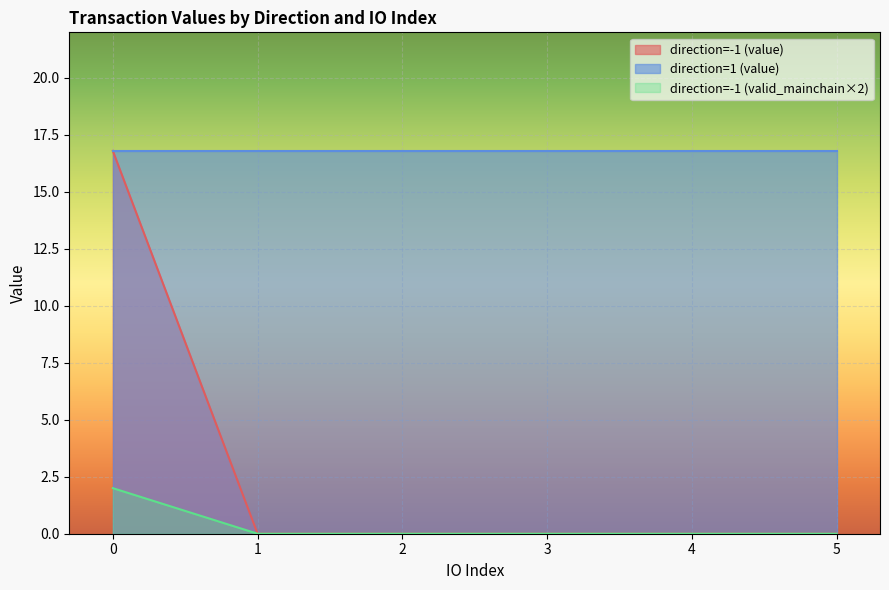

The value of direction=-1 (value) at 3 is 0.0. True or false?

True